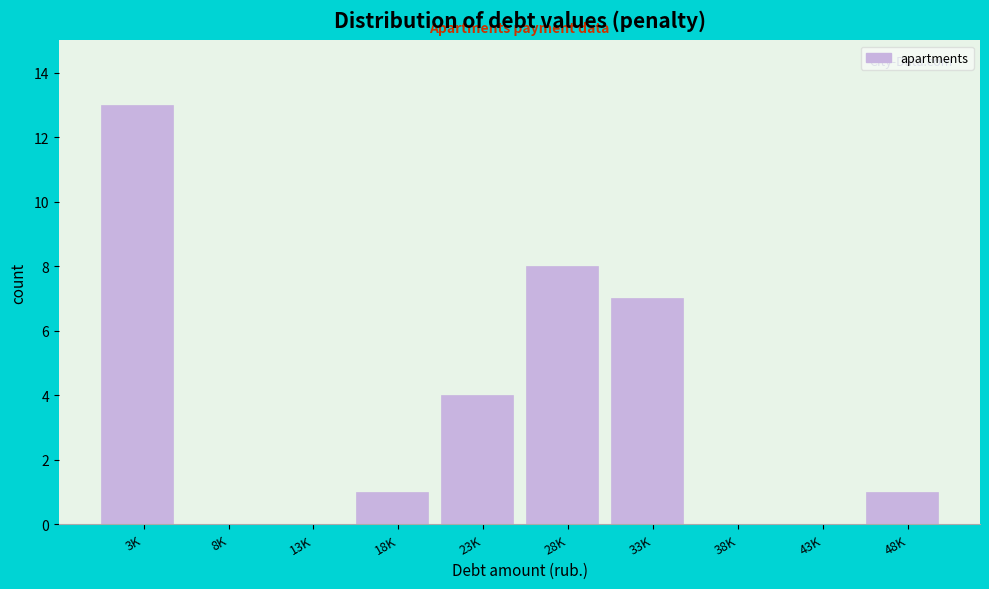

Reading right to left, transcribe all the data shown in this chart.

48K=1	43K=0	38K=0	33K=7	28K=8	23K=4	18K=1	13K=0	8K=0	3K=13